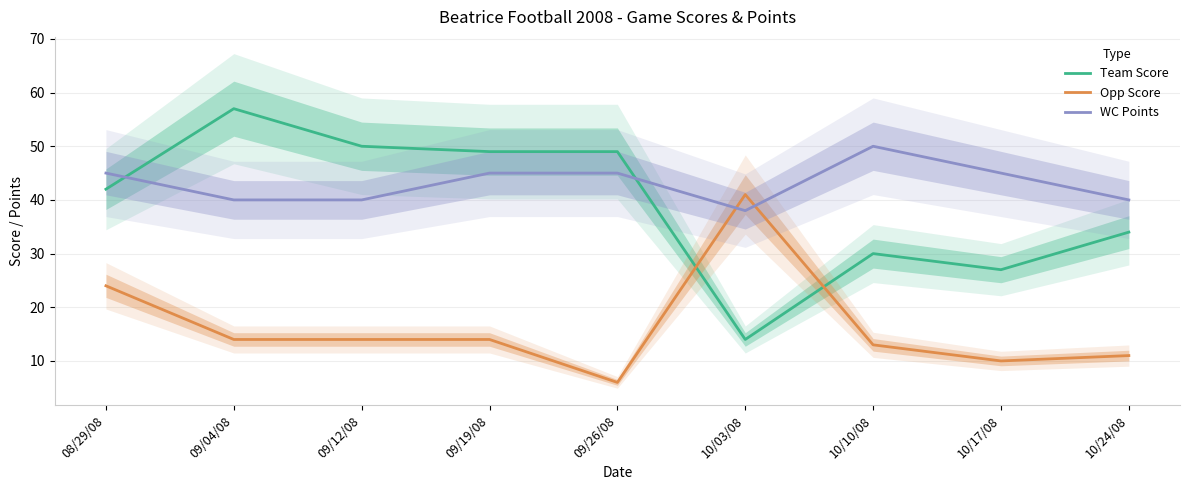

True or false: Opp Score and Team Score cross at least once.

True